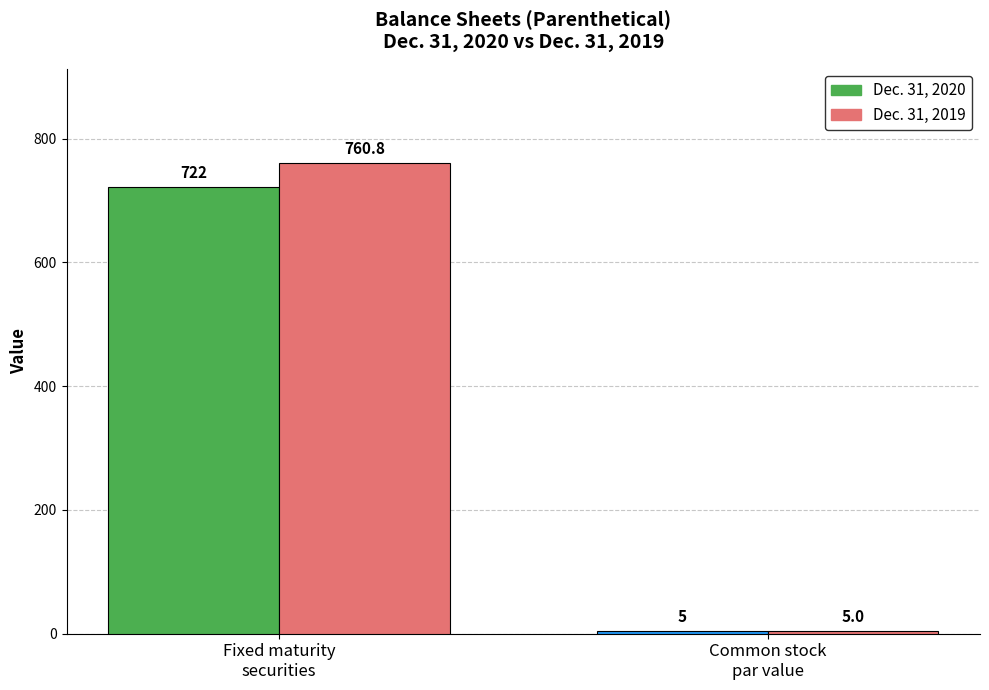

Which series has the largest total across all categories?

Dec. 31, 2019